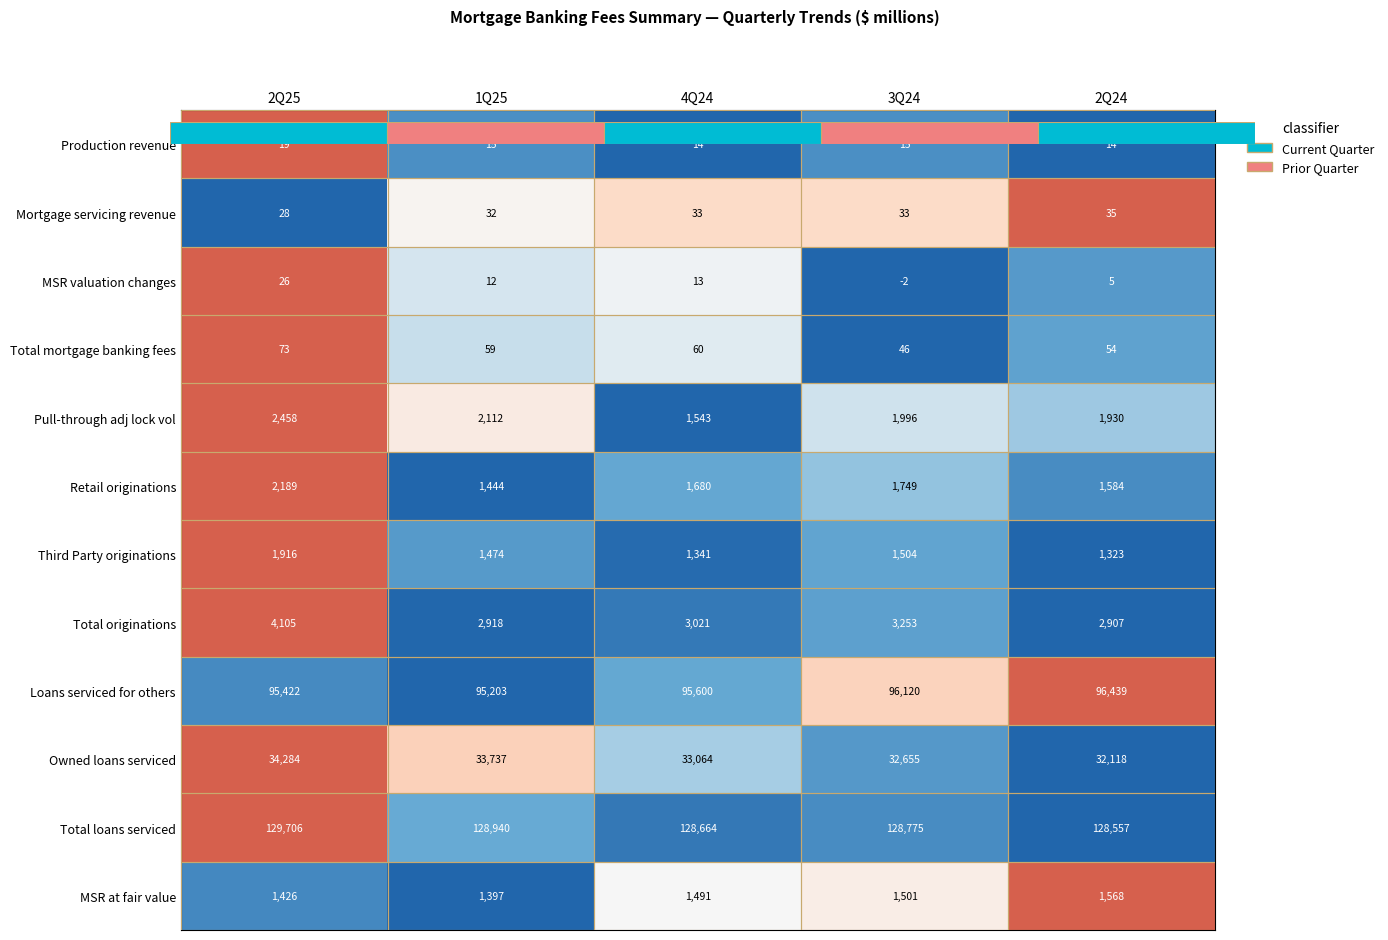

Rank the series by their maximum value, from highest to lowest.

Total loans serviced, Loans serviced for others, Owned loans serviced, Total originations, Pull-through adj lock vol, Retail originations, Third Party originations, MSR at fair value, Total mortgage banking fees, Mortgage servicing revenue, MSR valuation changes, Production revenue